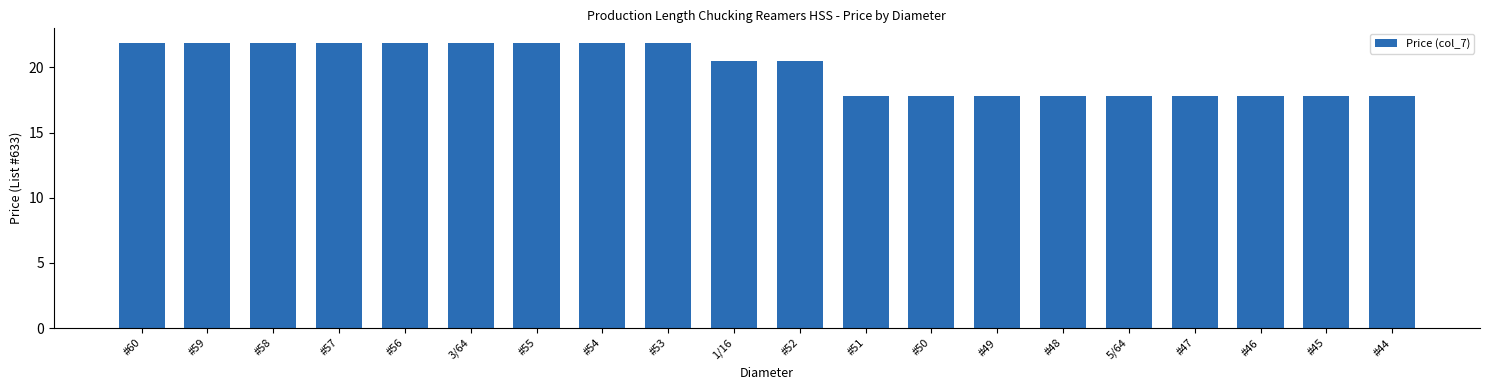

What is the maximum value shown in the chart?

21.9